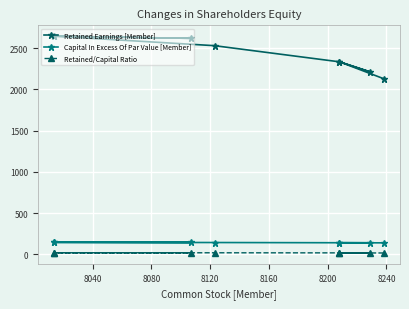

What is the difference between the maximum and second lowest values in the Retained Earnings [Member] series?

433.9